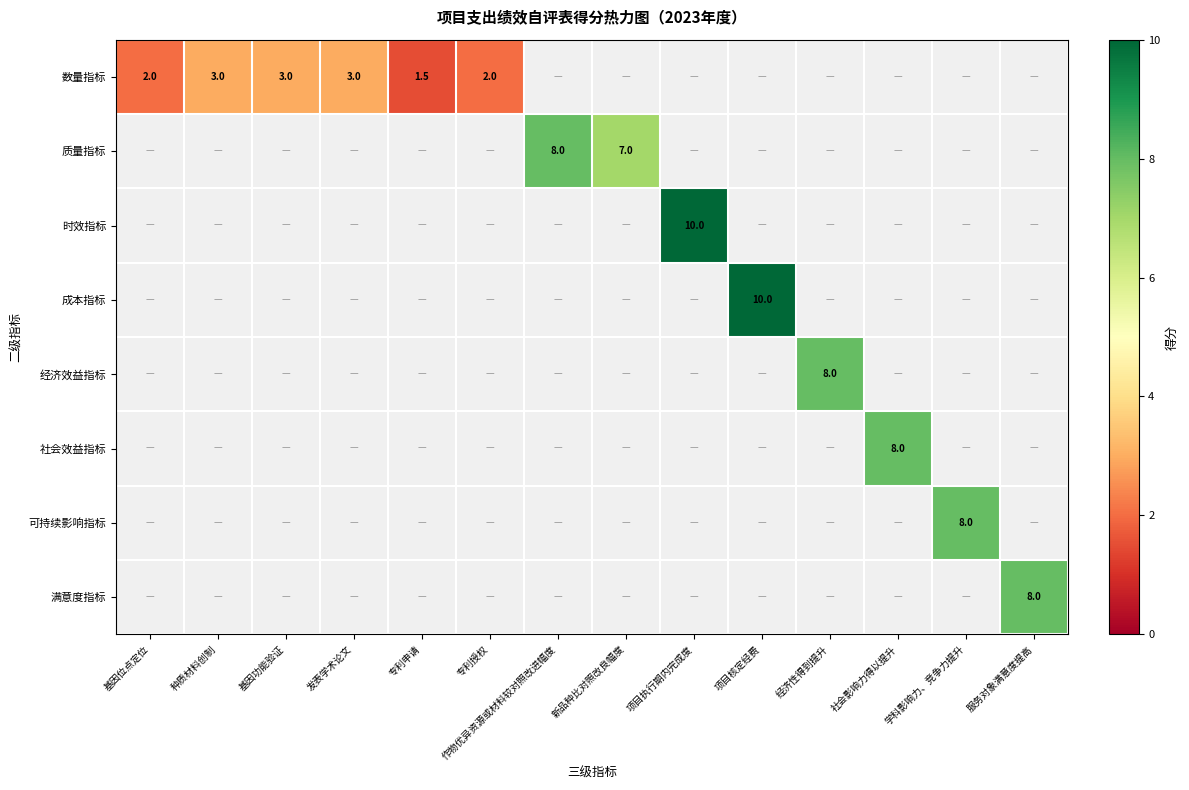

The 数量指标 series shows 1.5 at 发表学术论文. True or false?

False